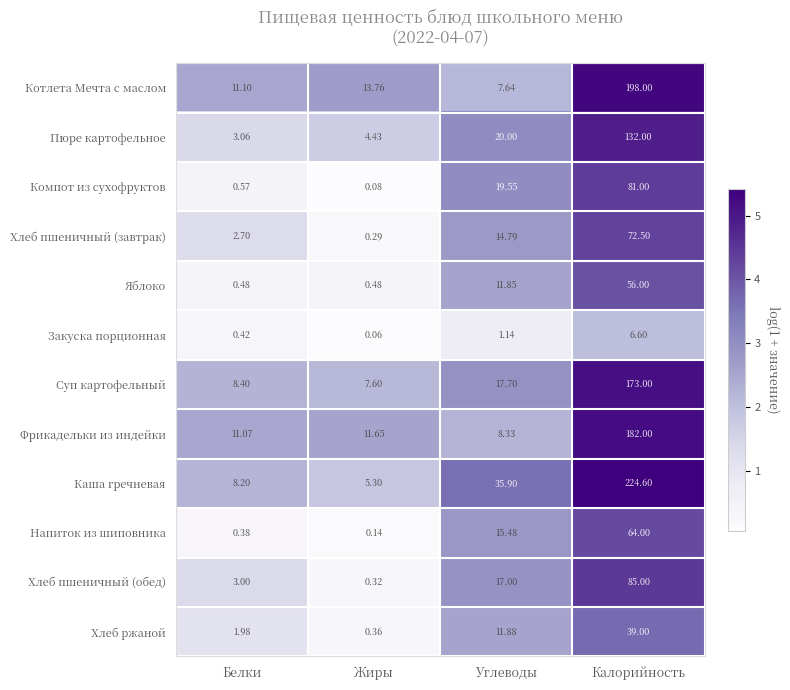

Rank the series at Углеводы from highest to lowest value.

Каша гречневая, Пюре картофельное, Компот из сухофруктов, Суп картофельный, Хлеб пшеничный (обед), Напиток из шиповника, Хлеб пшеничный (завтрак), Хлеб ржаной, Яблоко, Фрикадельки из индейки, Котлета Мечта с маслом, Закуска порционная